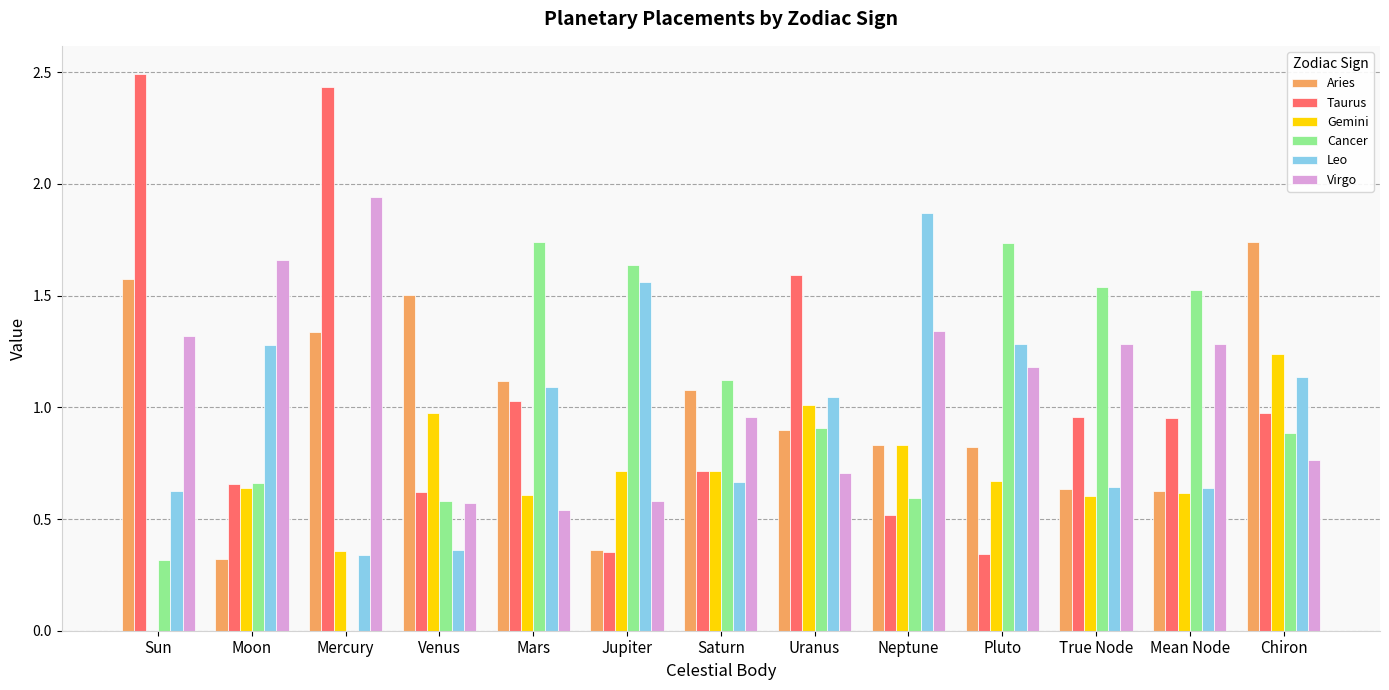

Which category has the highest value in the Gemini series?

Chiron